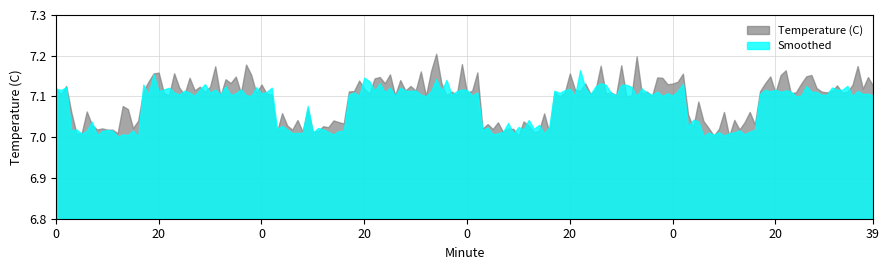

What is the difference between the maximum and minimum values in the Smoothed series?

0.1